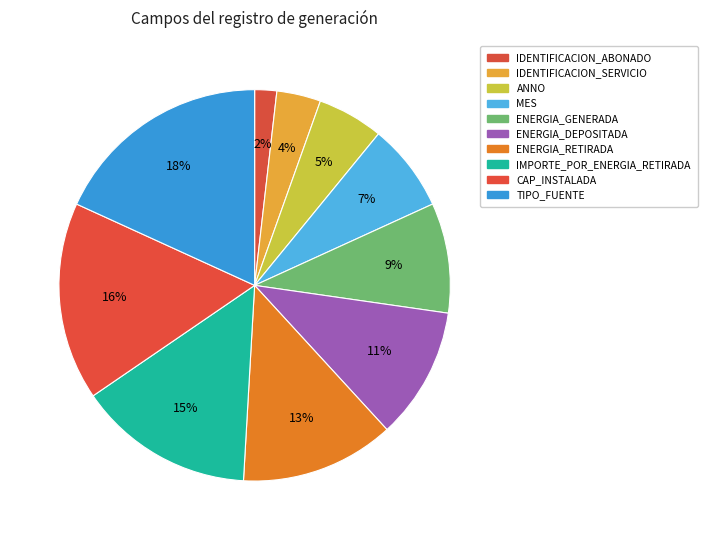

Approximately how many times larger is the value at MES compared to ANNO?

1.3